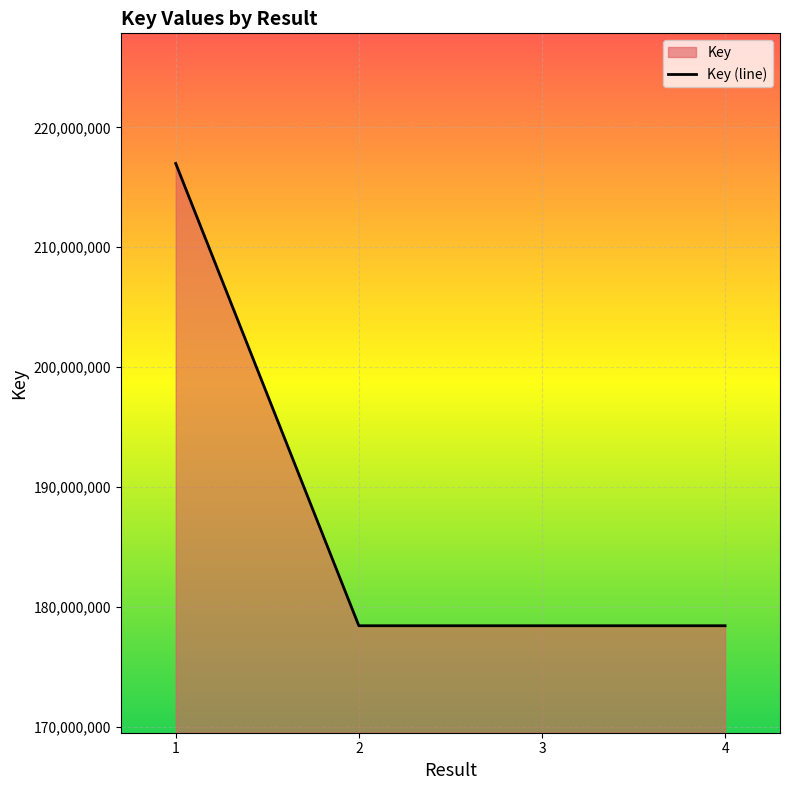

At which category does the chart reach its peak across all series?

1